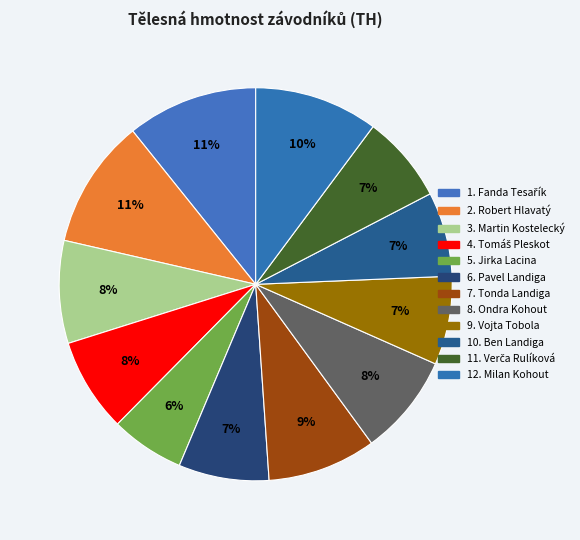

How many segments does this pie chart have?

12